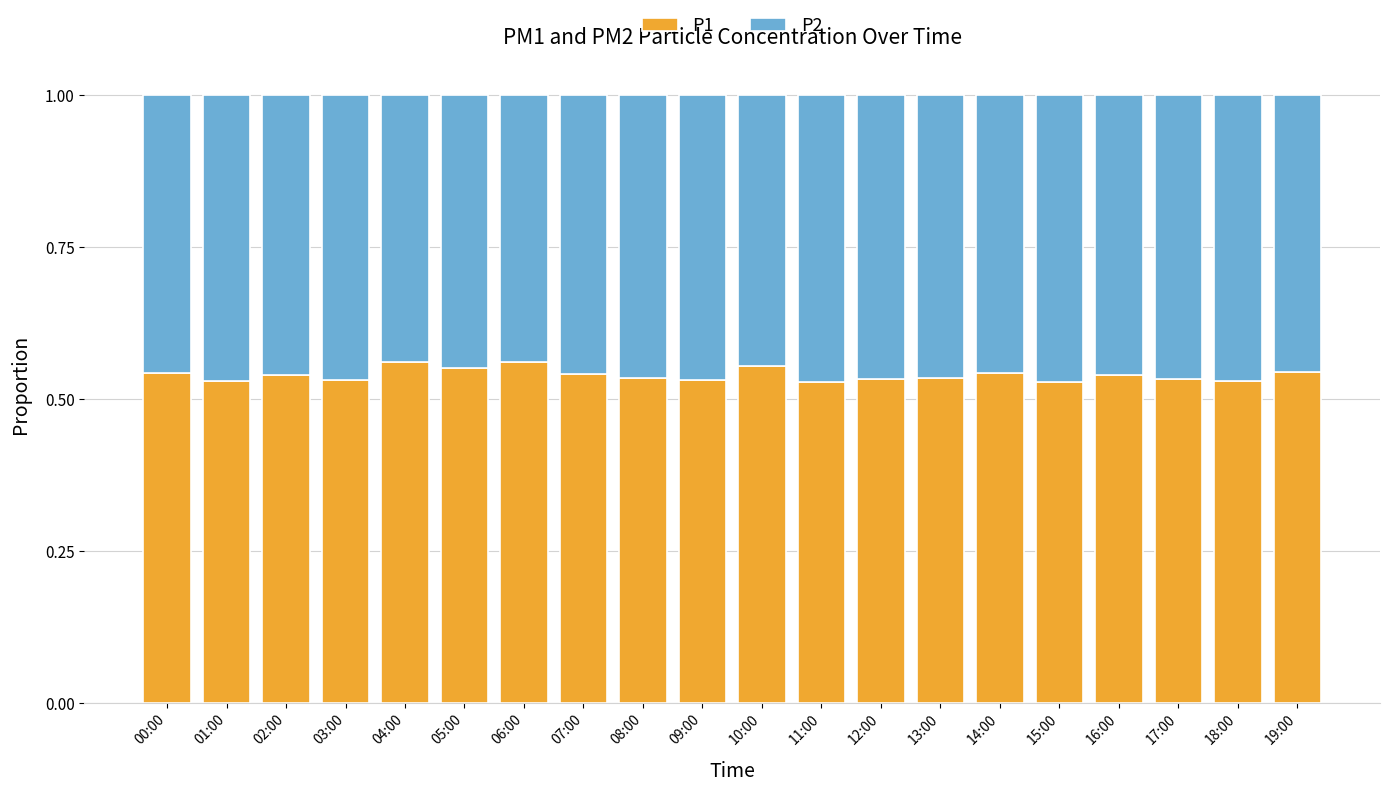

What are all the series names shown in the legend?

P1, P2